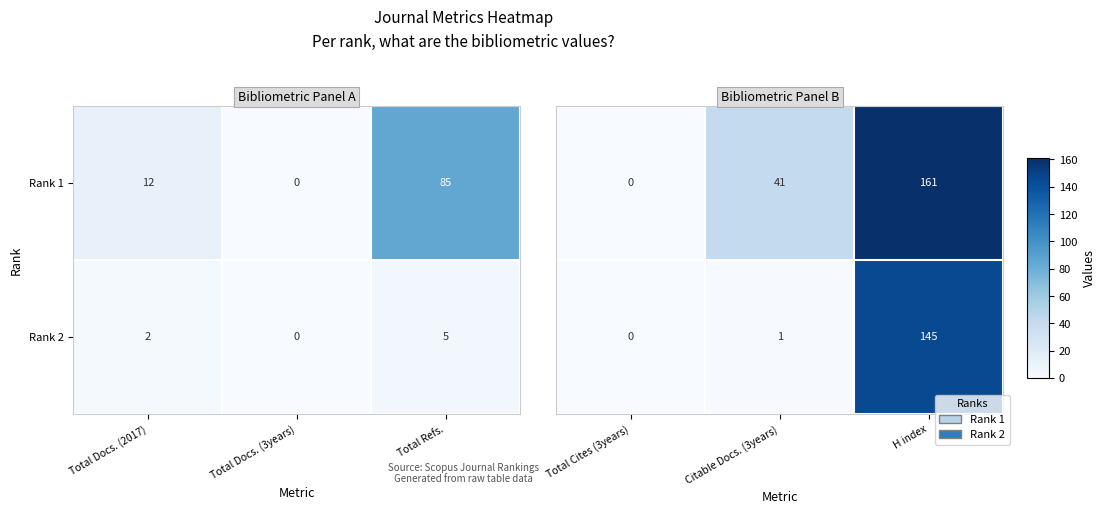

Between Total Cites (3years) and H index, which is larger?

H index